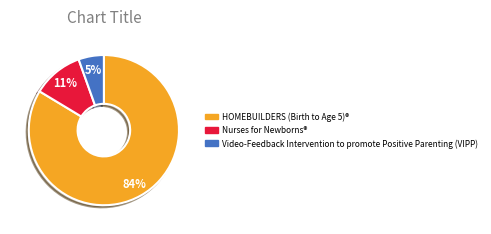

Is it true that Video-Feedback Intervention to promote Positive Parenting (VIPP) is 5% of the pie?

True